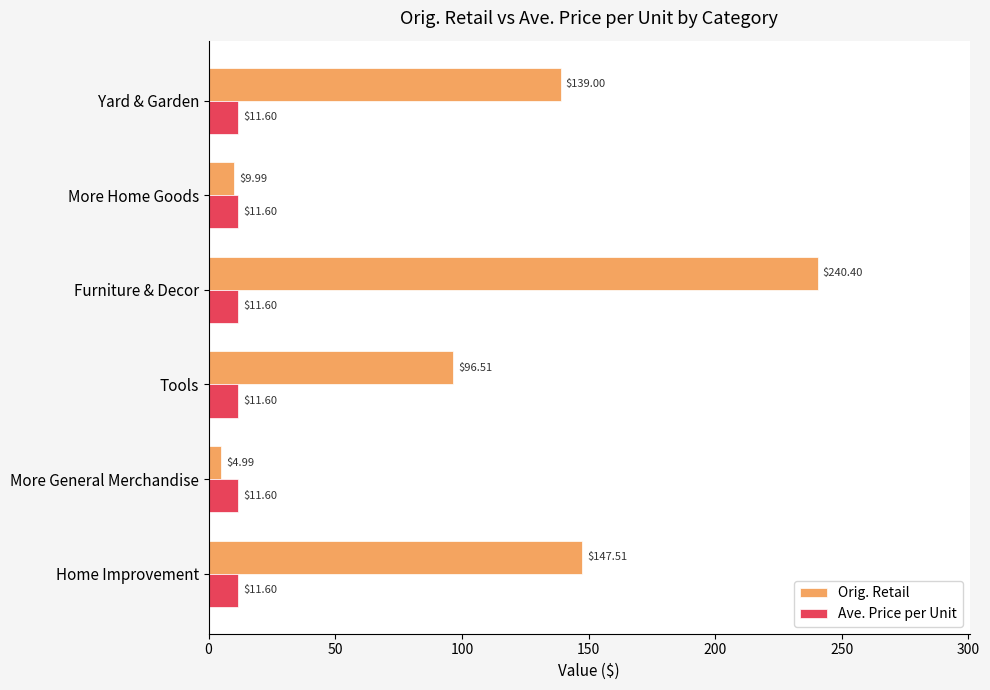

List the series in order of their peak value, lowest first.

Ave. Price per Unit, Orig. Retail